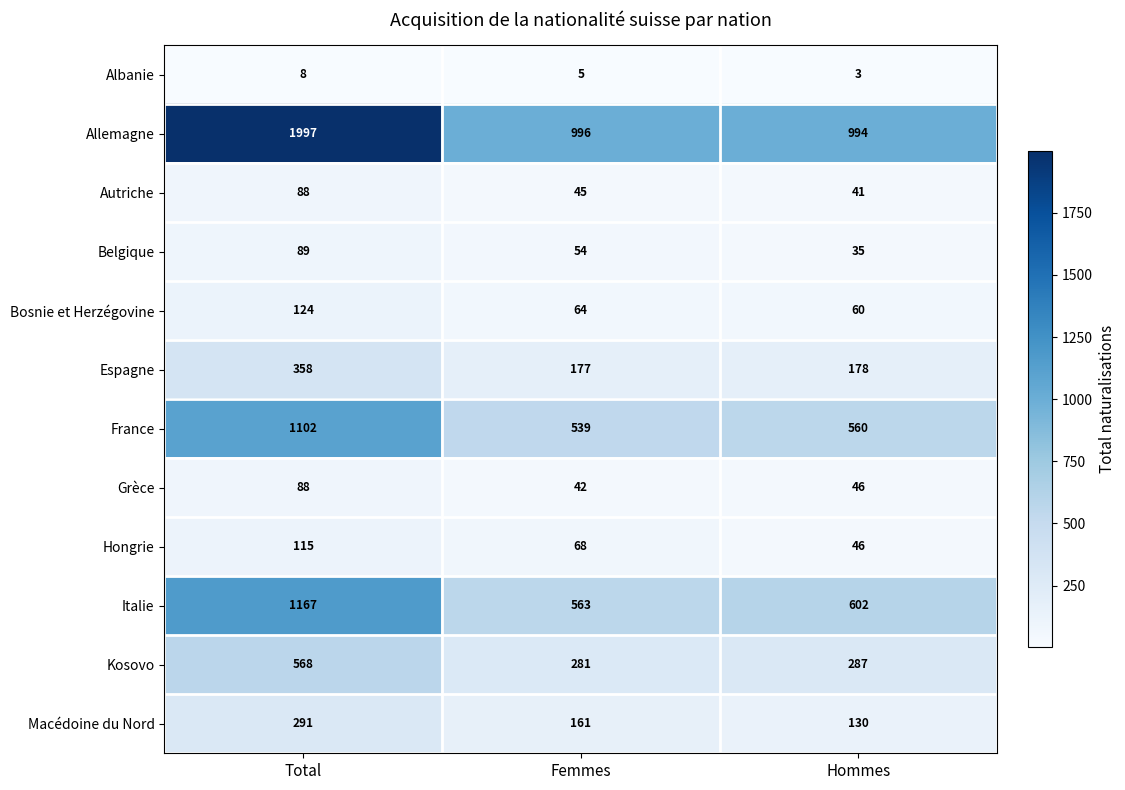

What is the difference between the France values at Total and Hommes?

542